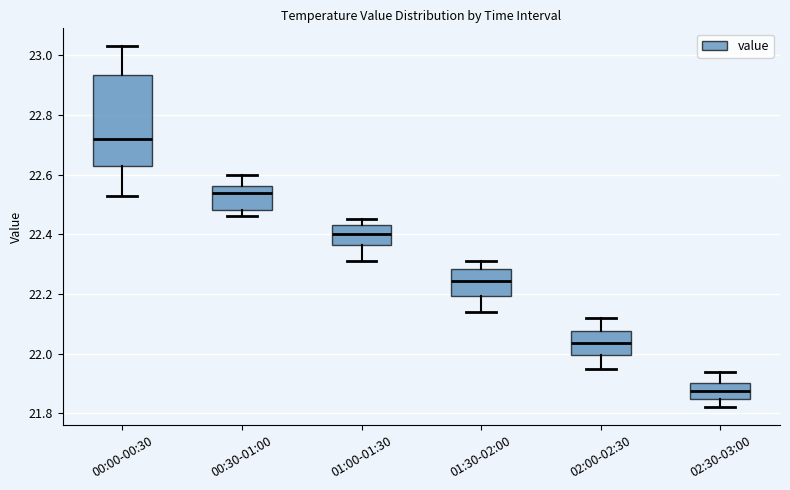

Comparing the boxes themselves (not the whiskers), which one is the tallest?

00:00-00:30